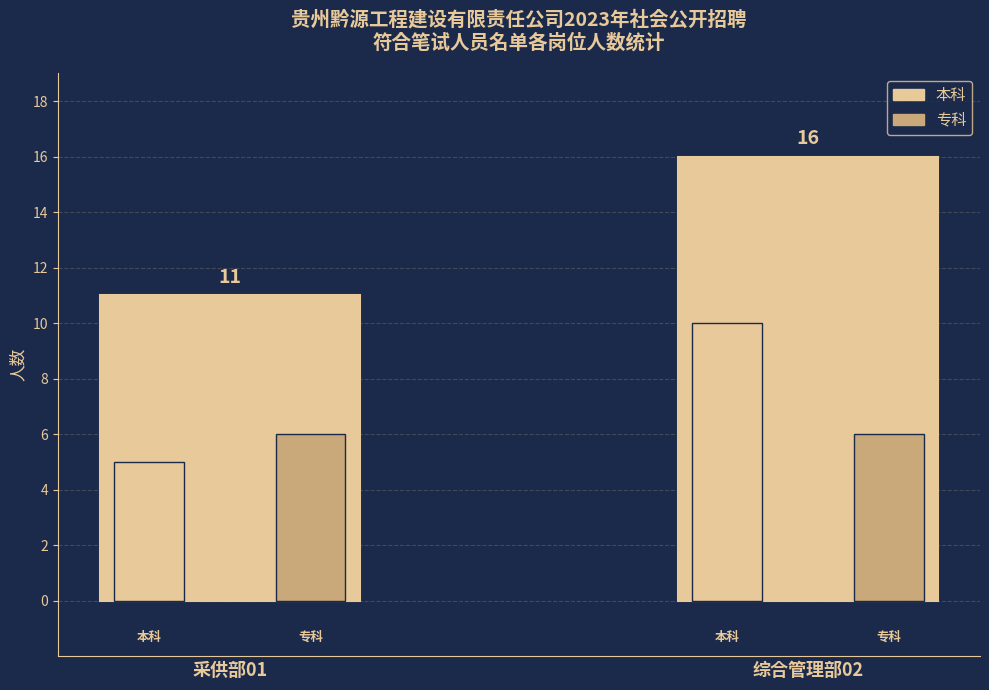

List the labels in order of value, smallest first.

采供部01, 综合管理部02